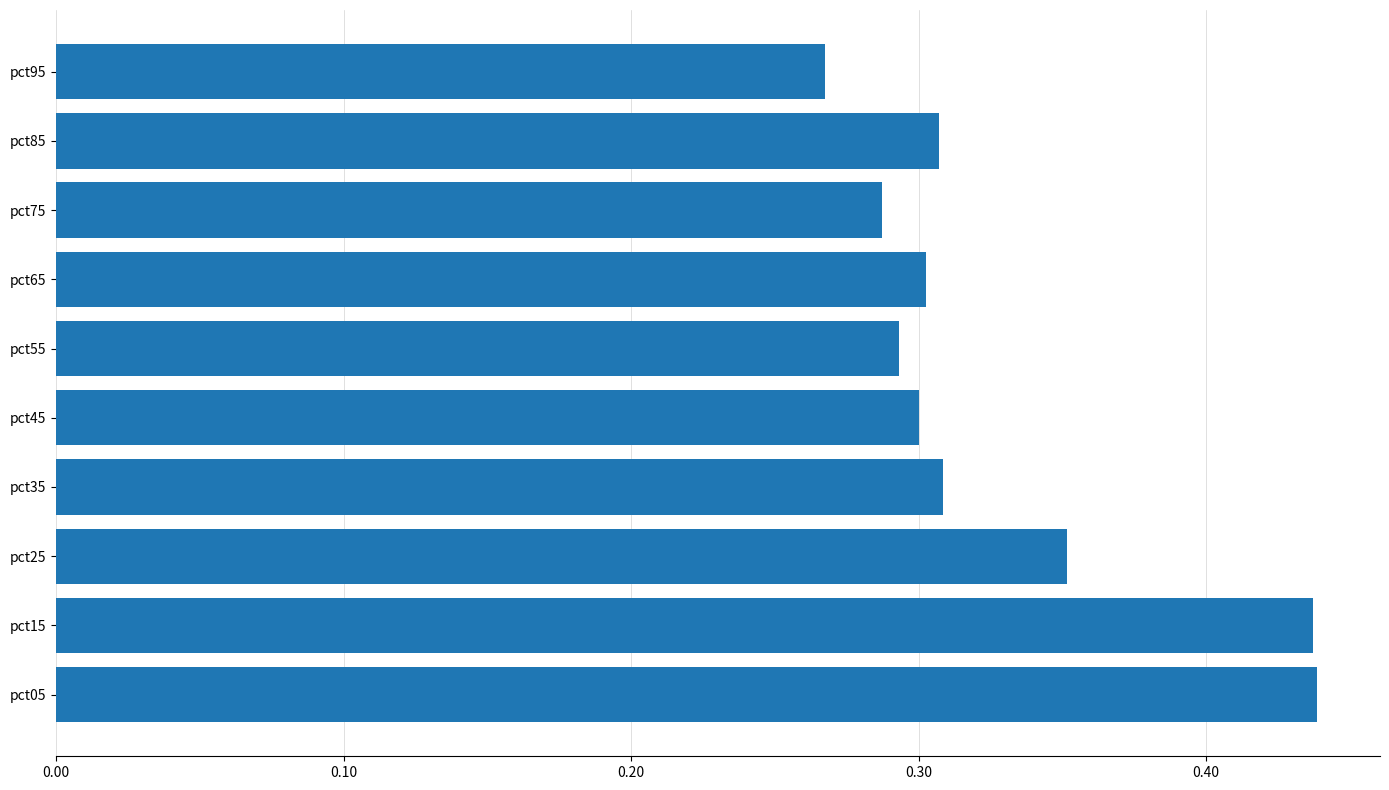

What is the sum of all values?

3.3